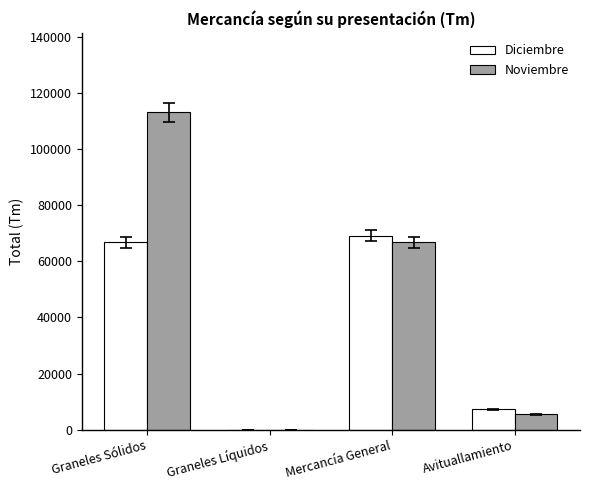

True or false: Noviembre has a value of 5515 at Avituallamiento.

True